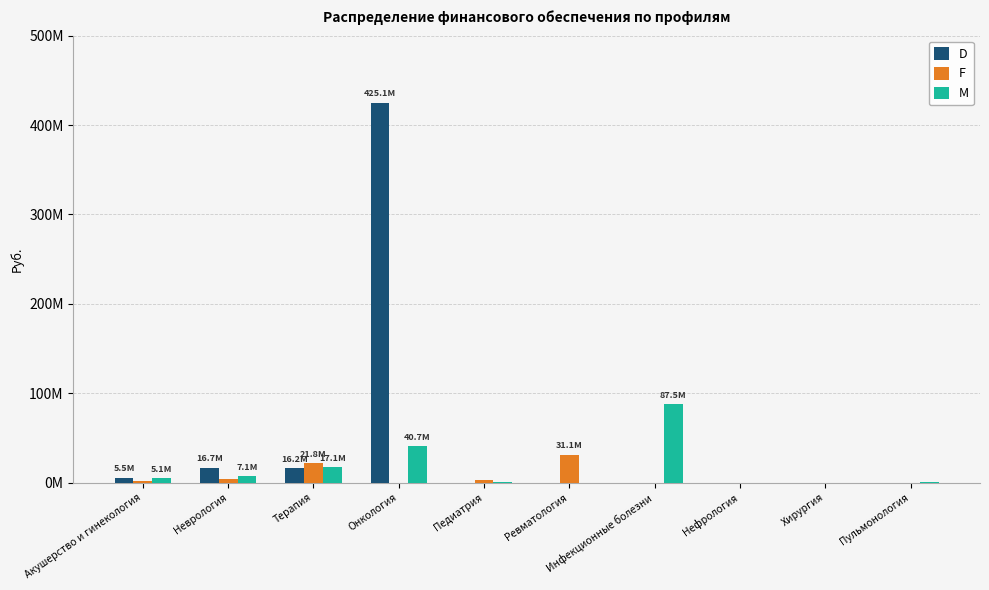

What is the label of the 10th bar from the right?

Акушерство и гинекология